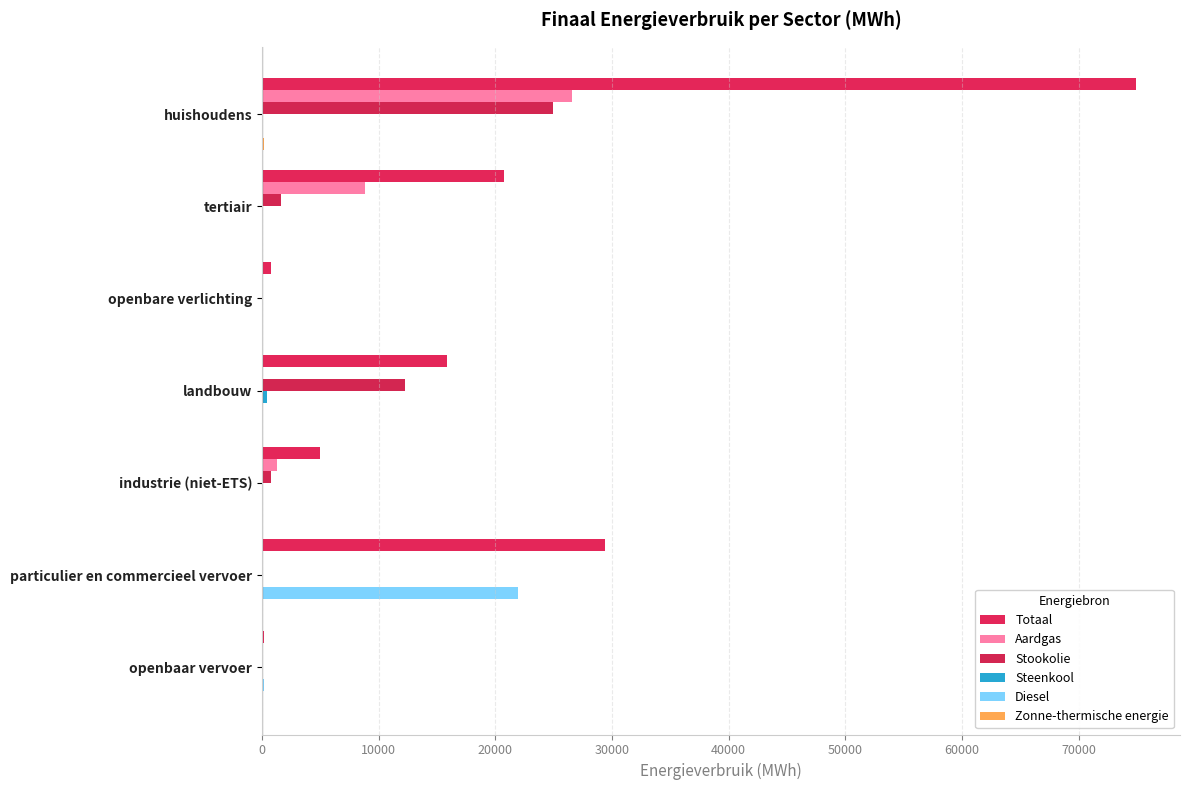

Reading left to right, extract all data points from this chart.

Totaal: 74926.4	20724.4	776.9	15905.0	5009.9	29383.3	221.2
Aardgas: 26569.2	8860.0	0.0	131.5	1303.4	37.0	0.0
Stookolie: 24956.9	1651.4	0.0	12264.5	803.8	0.0	0.0
Steenkool: 120.1	0.0	0.0	426.5	0.1	0.0	0.0
Diesel: 0.0	0.0	0.0	0.0	0.0	21938.8	207.1
Zonne-thermische energie: 200.1	3.1	0.0	0.0	0.0	0.0	0.0